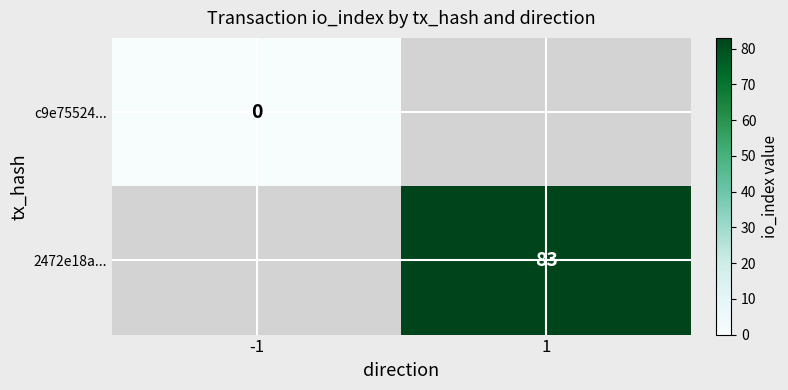

Is it true that 2472e18a... equals 83 at 1?

True